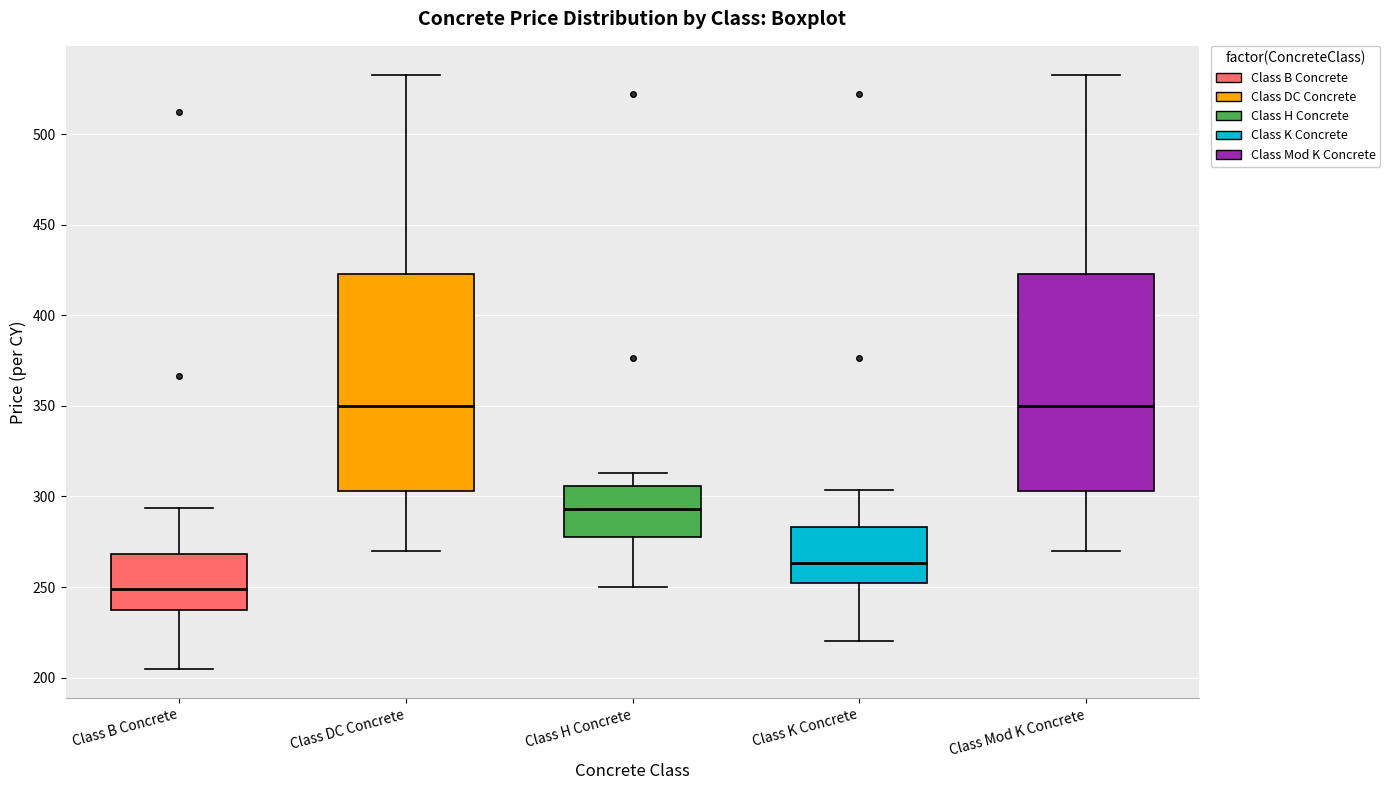

Reading left to right, transcribe this box plot: for each box, give where its median line is, the range the box spans, and where its two whiskers end, as read against the y-axis. The values are not printed on the chart, so give them approximately, as read against the axis.

Class B Concrete: median 250, box 235 to 270, whiskers 205 to 295
Class DC Concrete: median 350, box 305 to 425, whiskers 270 to 535
Class H Concrete: median 295, box 280 to 305, whiskers 250 to 315
Class K Concrete: median 265, box 250 to 285, whiskers 220 to 305
Class Mod K Concrete: median 350, box 305 to 425, whiskers 270 to 535